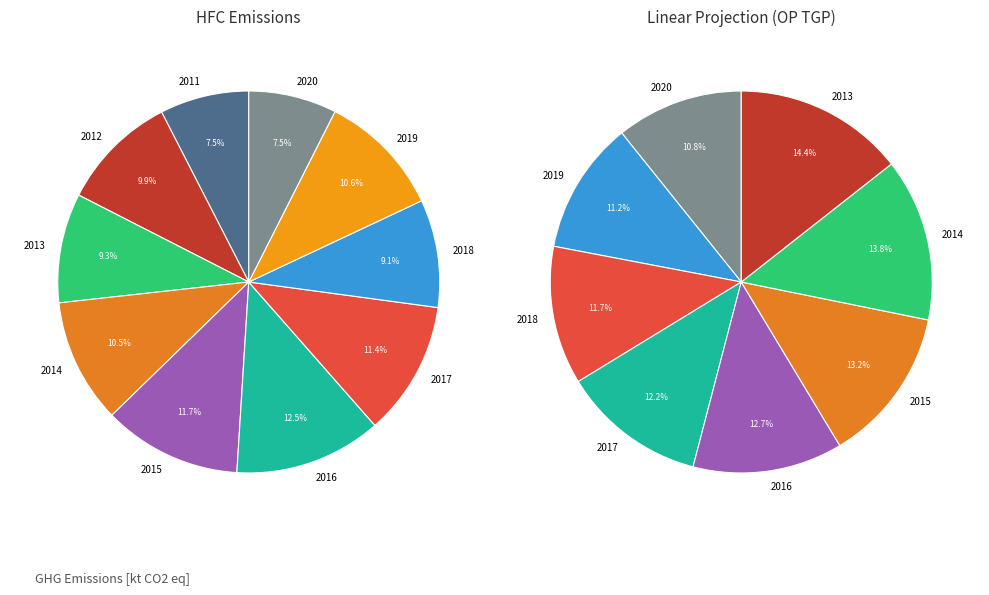

Does 2017 account for over 50% of the chart?

No